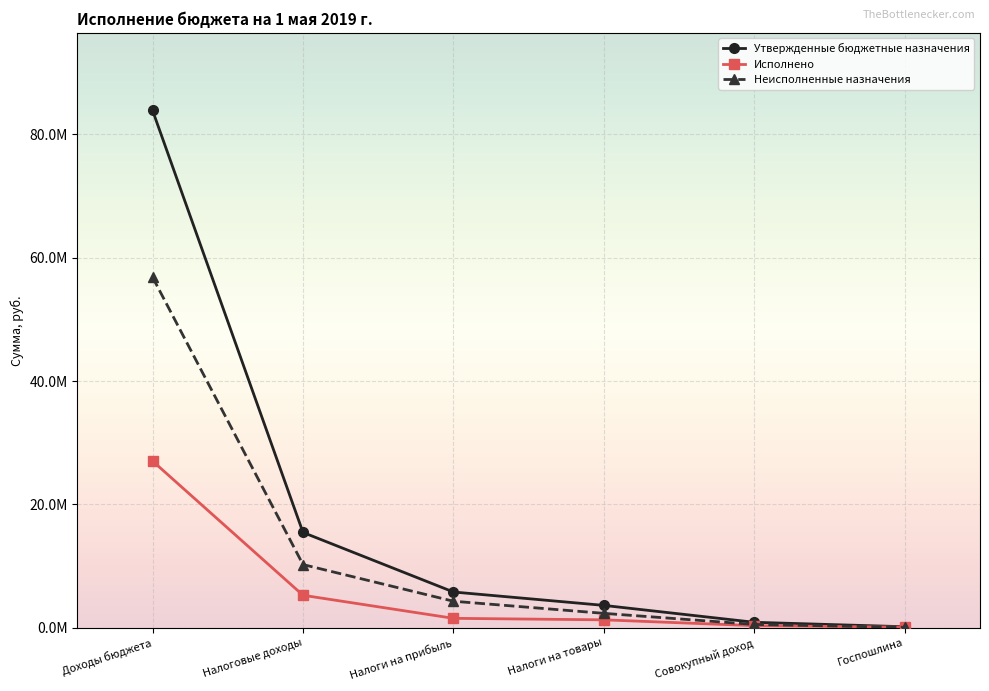

Which label corresponds to the smallest value in the chart?

Госпошлина